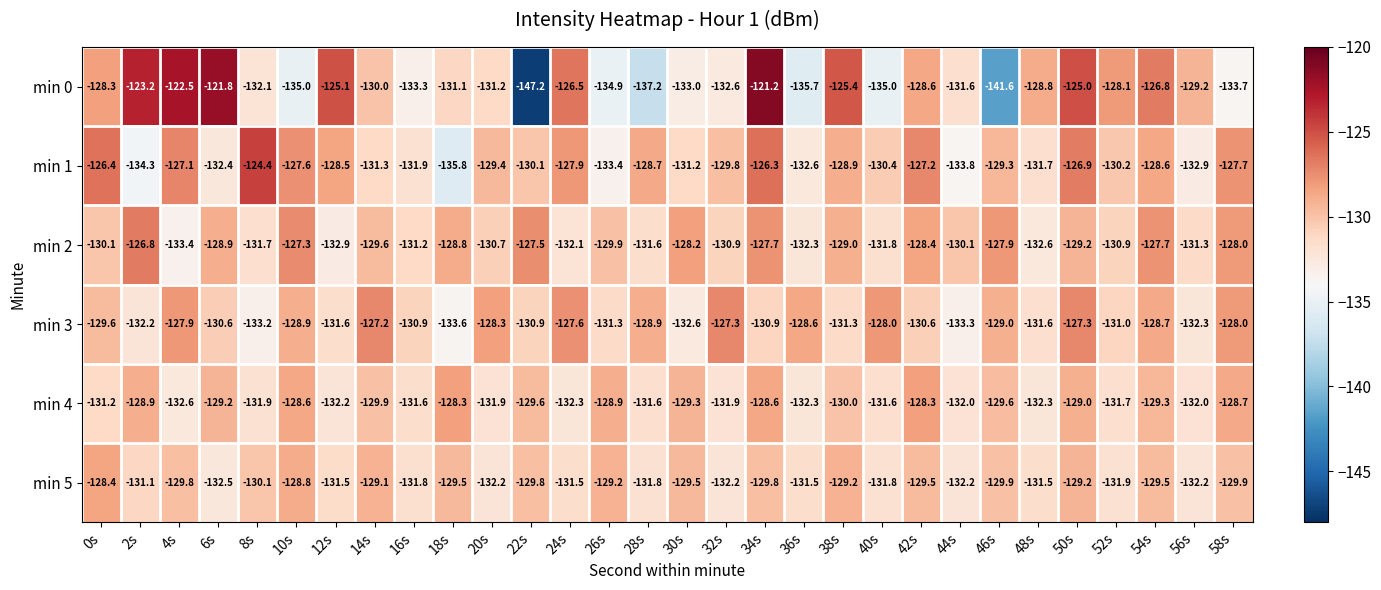

What is the maximum value shown in the chart?

-121.2